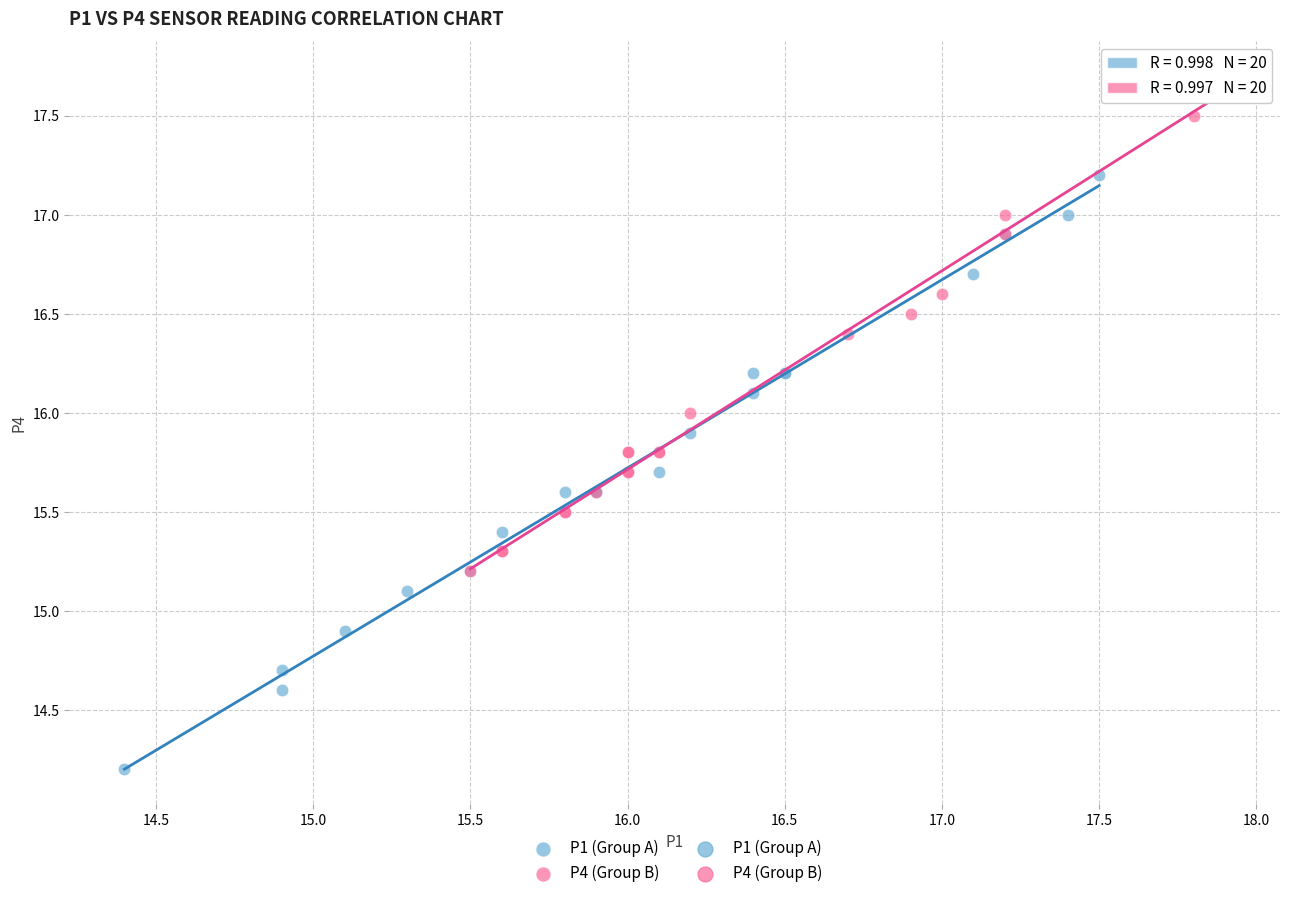

Which series reaches the minimum Y coordinate?

P1 (Group A)